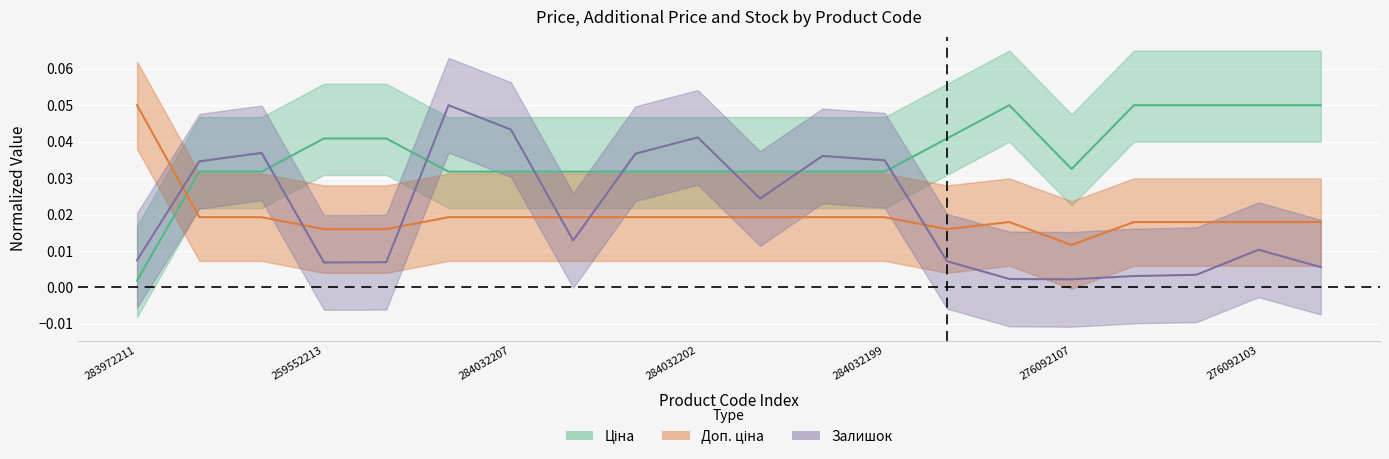

What is the highest value of the Доп. ціна series?

0.1